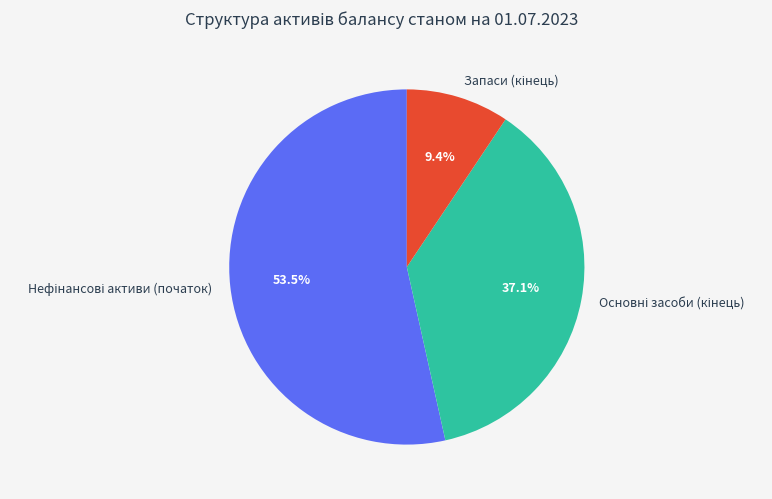

To the nearest percent, what is the difference between the largest and smallest slice percentages?

44%